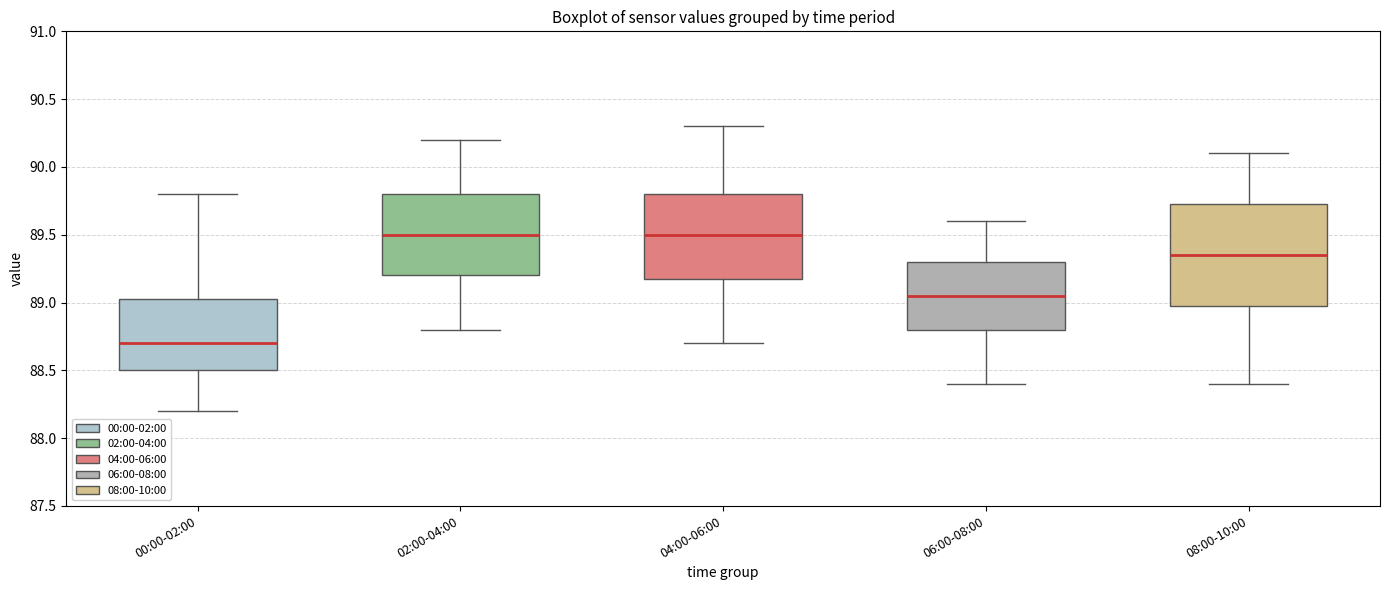

Reading left to right, read every box against the y-axis: the position of its median line, the range the box covers, and the ends of its whiskers. The values are not printed on the chart, so give them approximately, as read against the axis.

00:00-02:00: median 88.70, box 88.50 to 89.05, whiskers 88.20 to 89.80
02:00-04:00: median 89.50, box 89.20 to 89.80, whiskers 88.80 to 90.20
04:00-06:00: median 89.50, box 89.20 to 89.80, whiskers 88.70 to 90.30
06:00-08:00: median 89.05, box 88.80 to 89.30, whiskers 88.40 to 89.60
08:00-10:00: median 89.35, box 89.00 to 89.75, whiskers 88.40 to 90.10